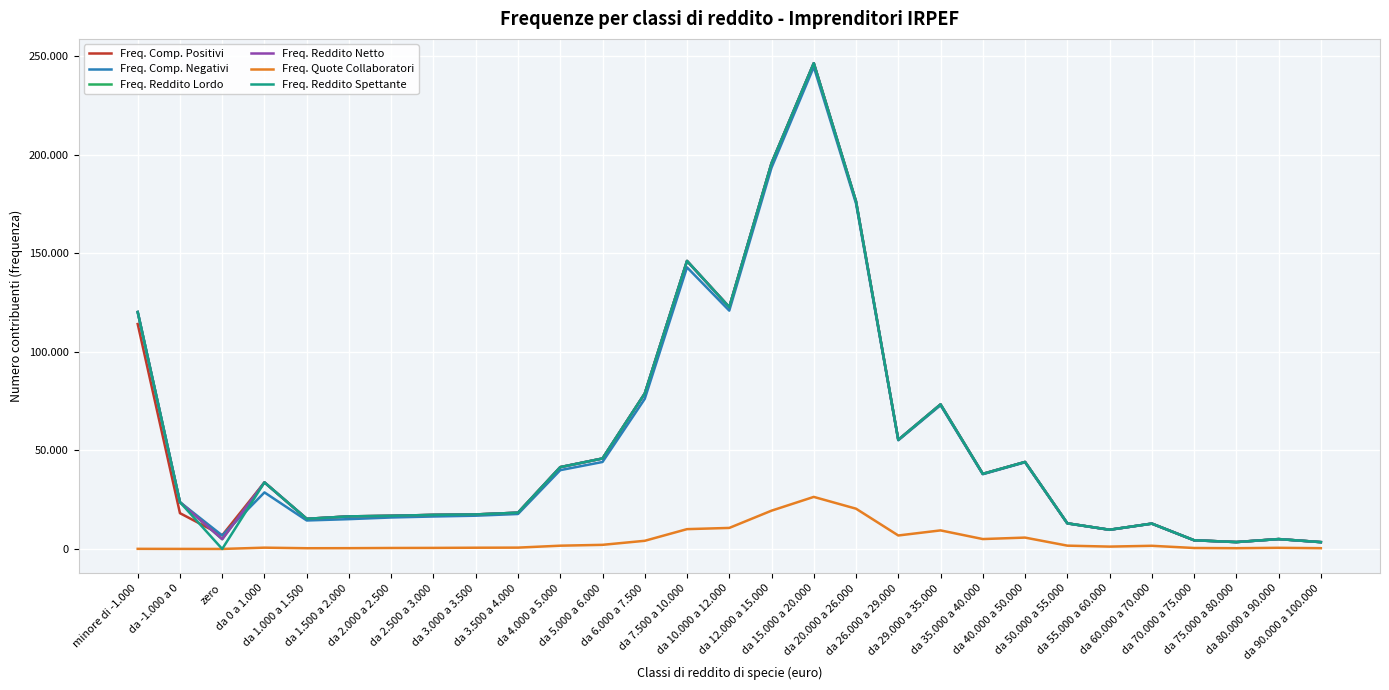

Is this an area chart (filled region under the line)?

No